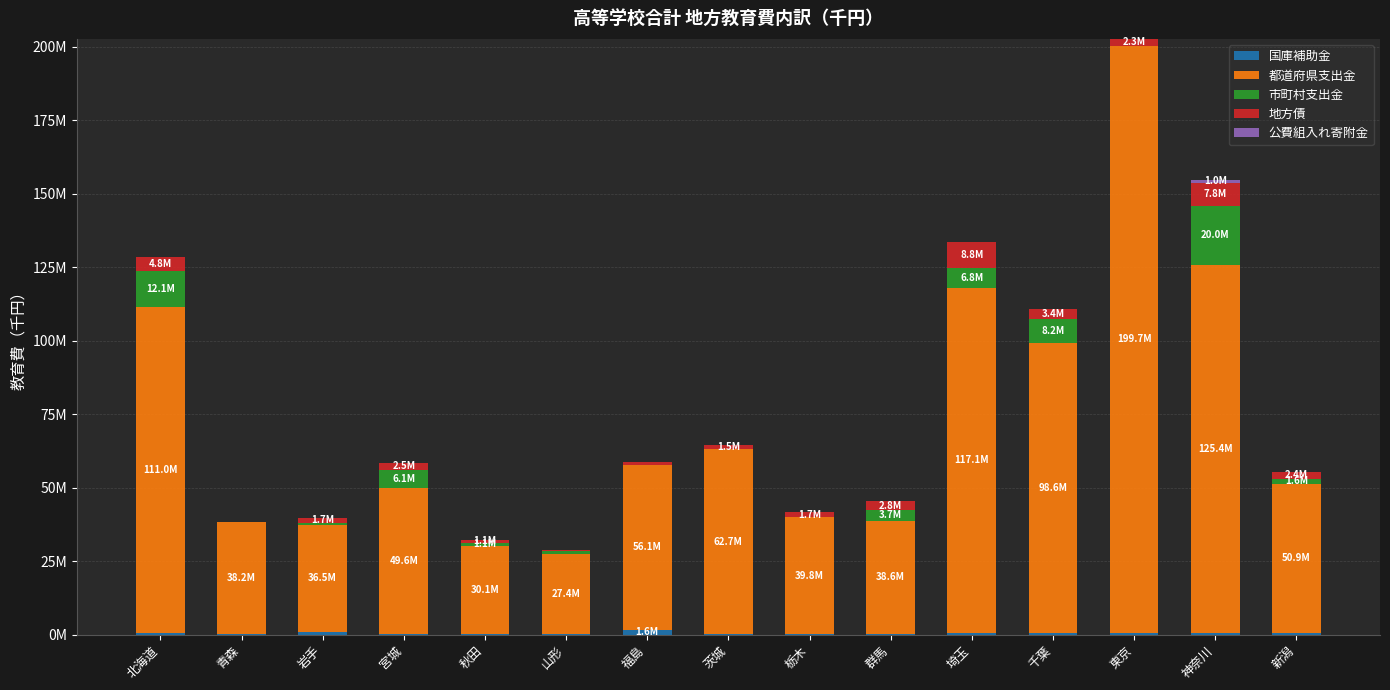

Which category has the highest value in the 国庫補助金 series?

福島